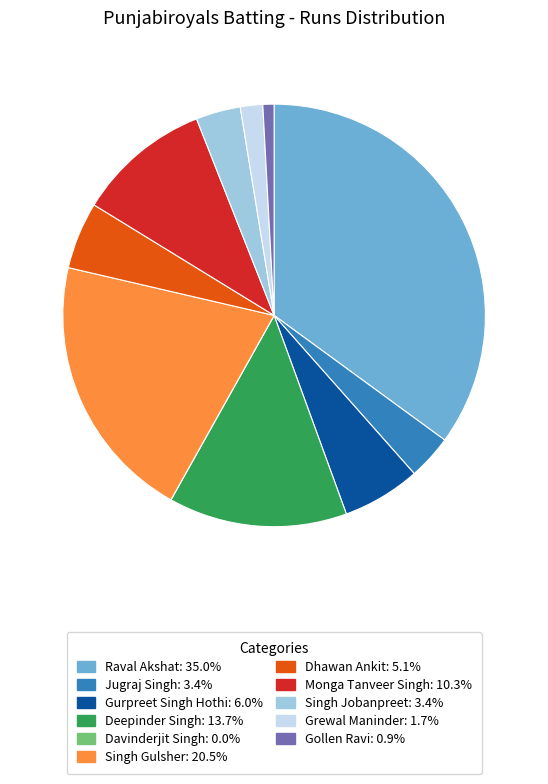

What is the ratio of the value at Singh Gulsher to the value at Gurpreet Singh Hothi?

3.4